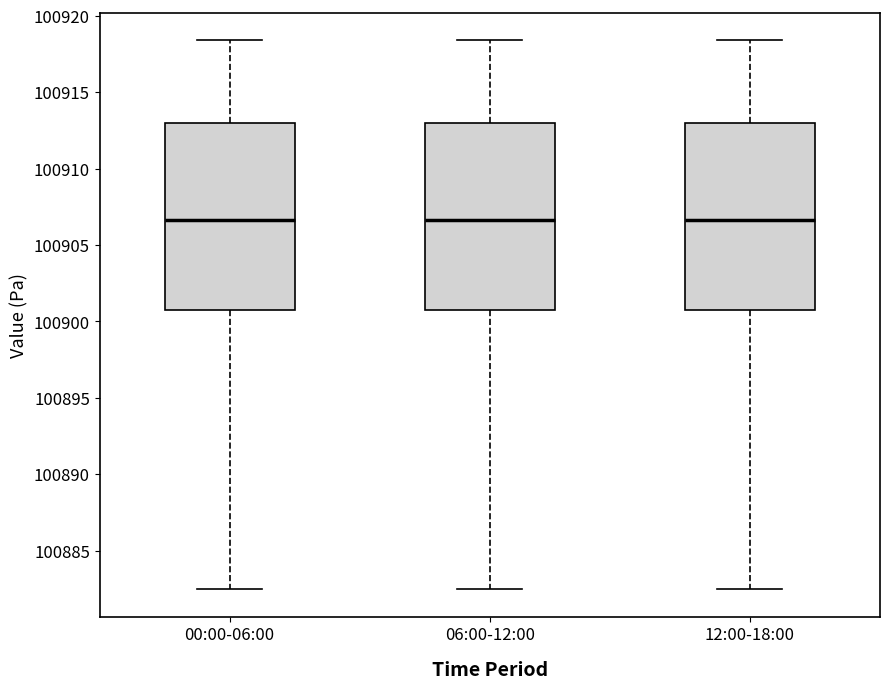

Reading left to right, transcribe this box plot: for each box, give where its median line is, the range the box spans, and where its two whiskers end, as read against the y-axis. The values are not printed on the chart, so give them approximately, as read against the axis.

00:00-06:00: median 100906.5, box 100900.5 to 100913.0, whiskers 100882.5 to 100918.5
06:00-12:00: median 100906.5, box 100900.5 to 100913.0, whiskers 100882.5 to 100918.5
12:00-18:00: median 100906.5, box 100900.5 to 100913.0, whiskers 100882.5 to 100918.5